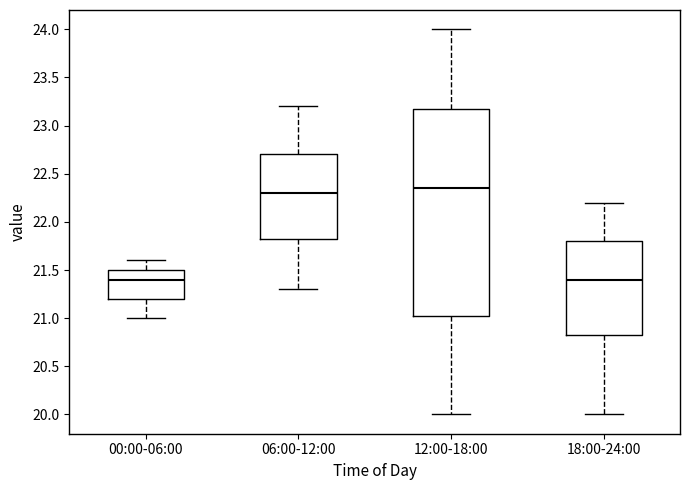

Where does the lower whisker of the box for 06:00-12:00 end on the y-axis? The values are not printed on the chart, so give them approximately, as read against the axis.

21.30